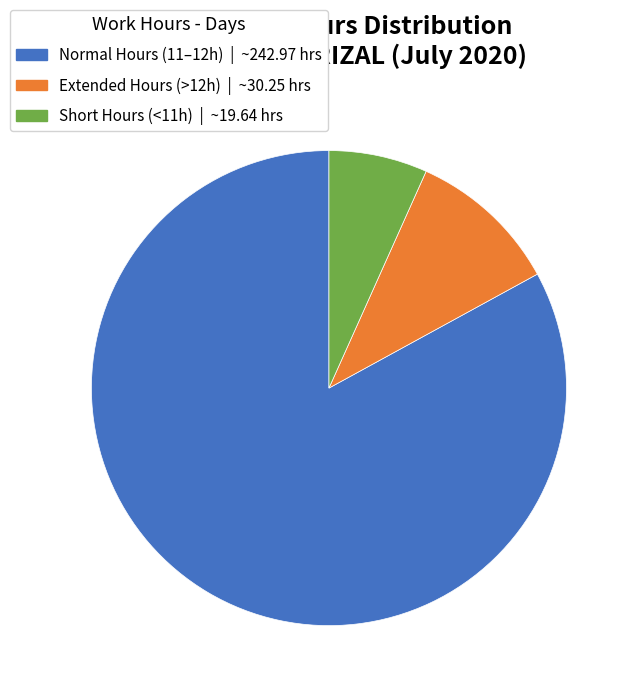

Is there a majority slice in this chart?

Yes